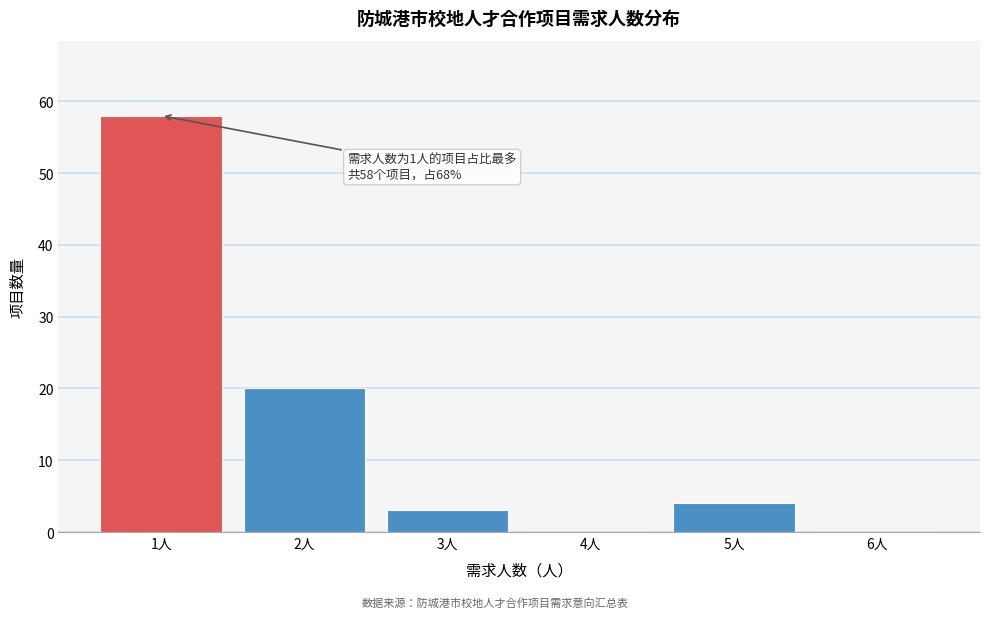

Which range on the x-axis has the tallest bar?

0.5 to 1.5